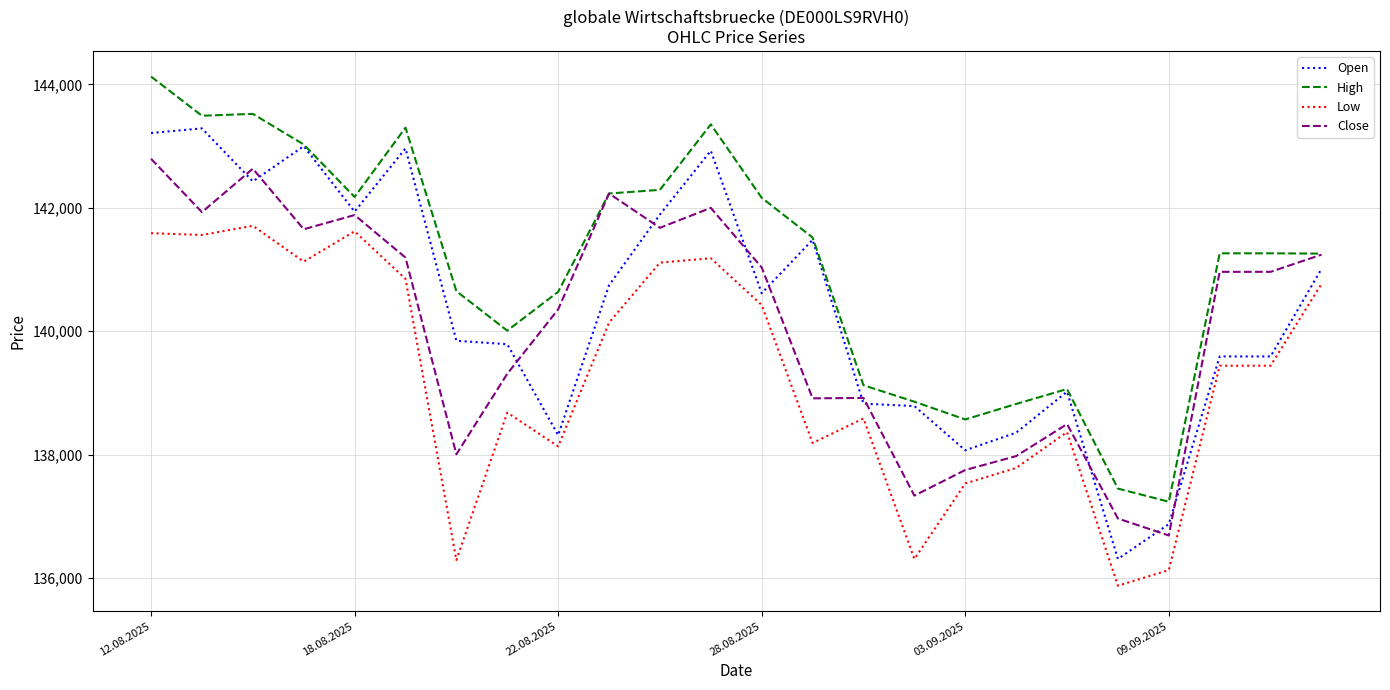

Which series has the largest total across all categories?

High